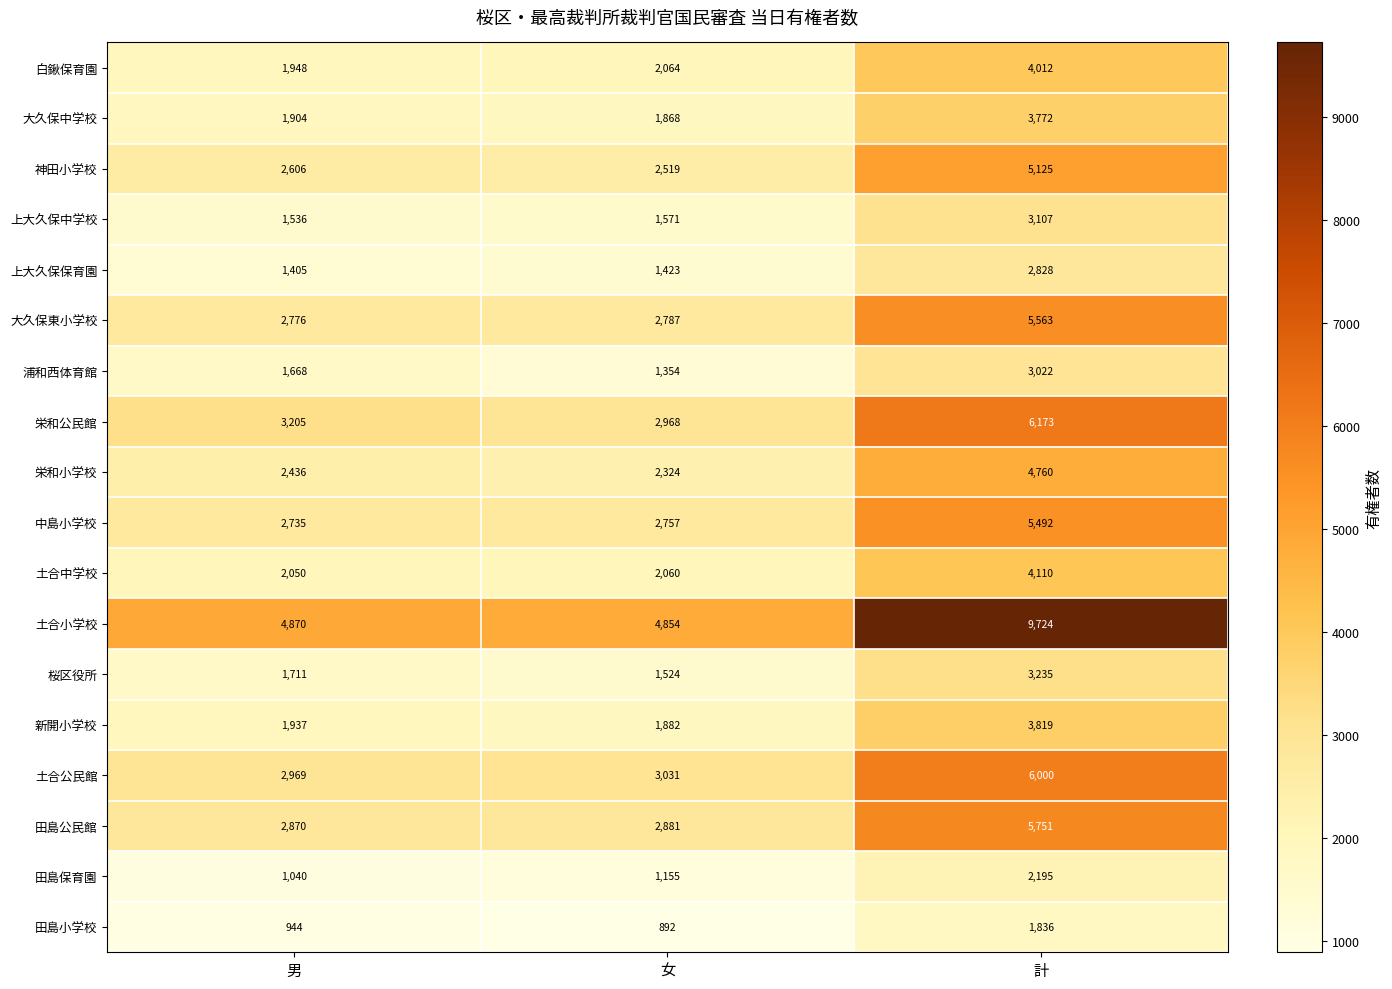

Is the value of 土合公民館 at 計 greater than the value of 浦和西体育館 at 男?

Yes